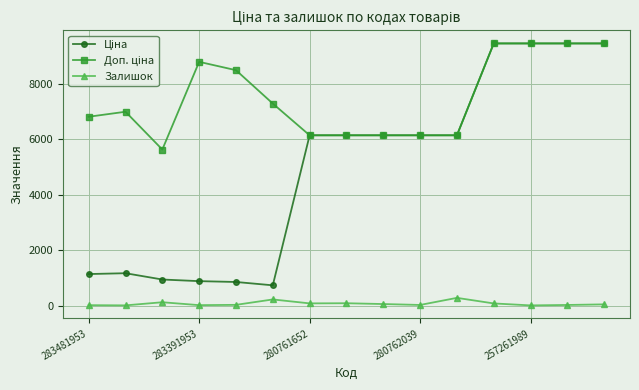

What is the maximum value shown in the chart?

9458.9